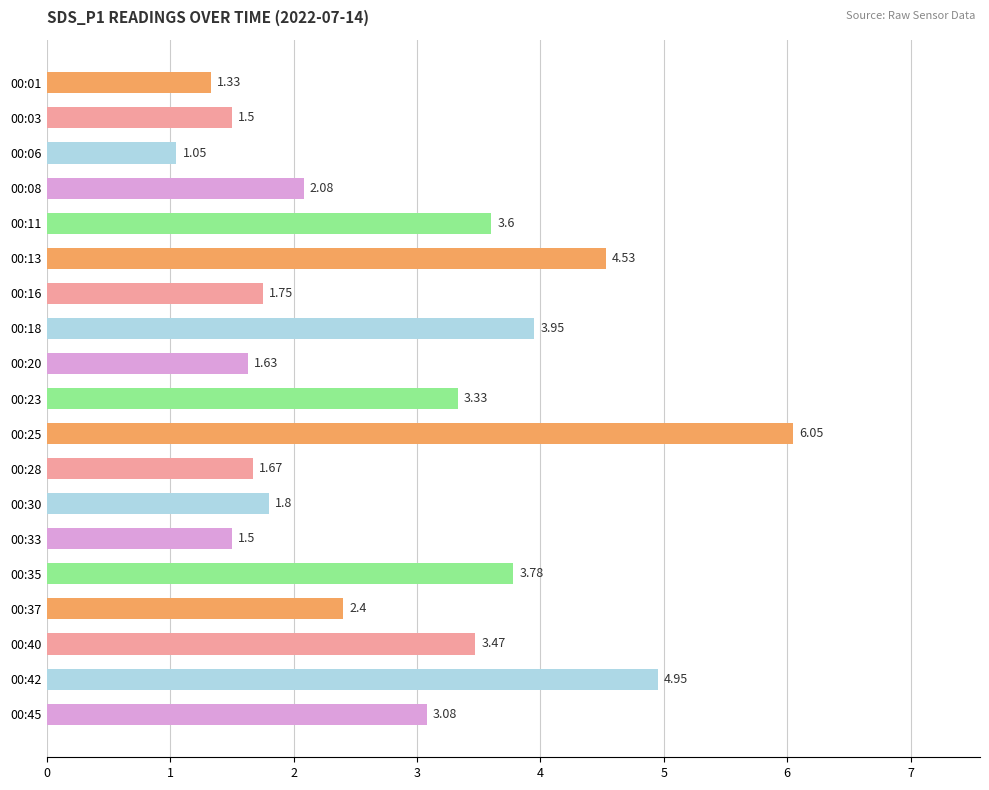

Which label corresponds to the smallest value in the chart?

00:06